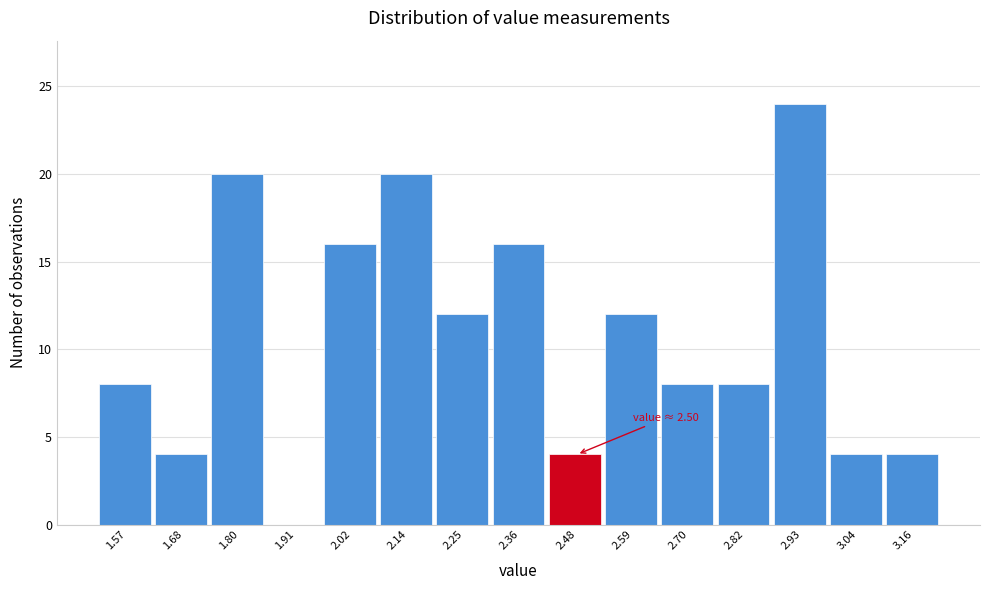

Reading right to left, extract all data points from this chart.

3.16=4	3.04=4	2.93=24	2.82=8	2.70=8	2.59=12	2.48=4	2.36=16	2.25=12	2.14=20	2.02=16	1.91=0	1.80=20	1.68=4	1.57=8